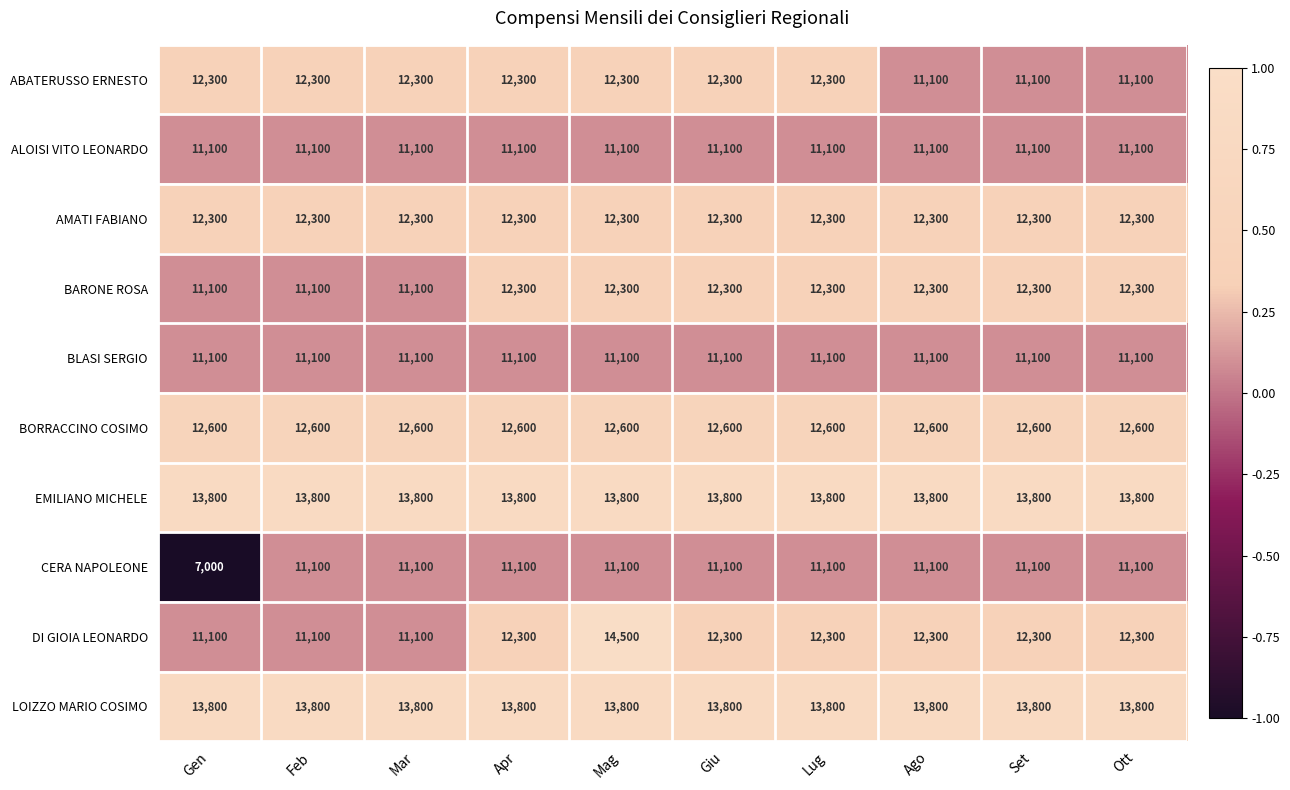

What is the approximate value of ALOISI VITO LEONARDO at Gen?

11100